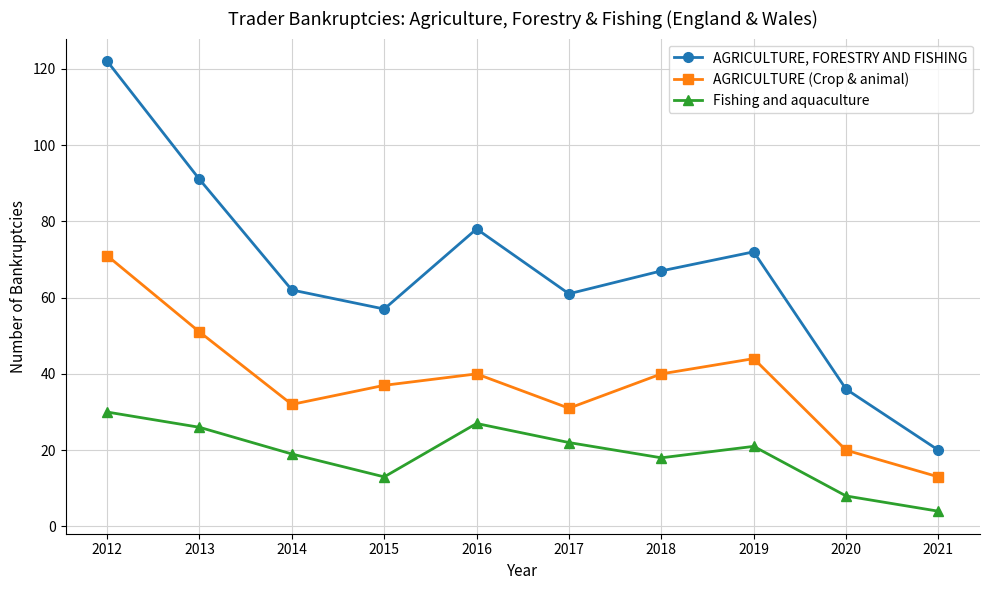

What is the average value of the AGRICULTURE (Crop & animal) series?

38